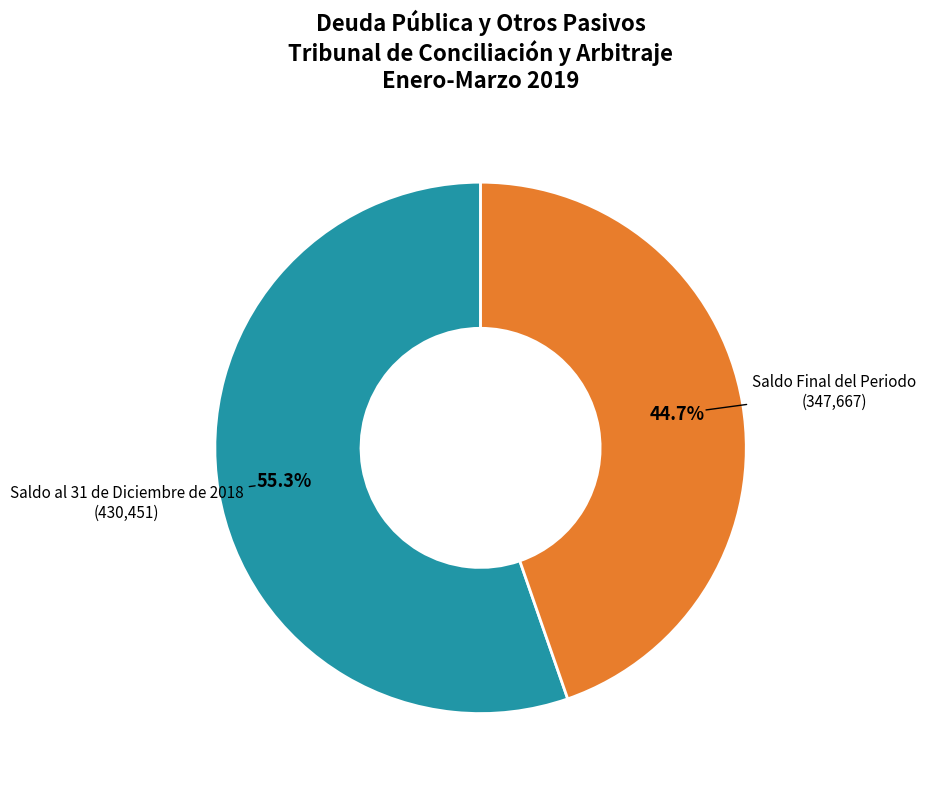

Does any single category account for the majority?

Yes